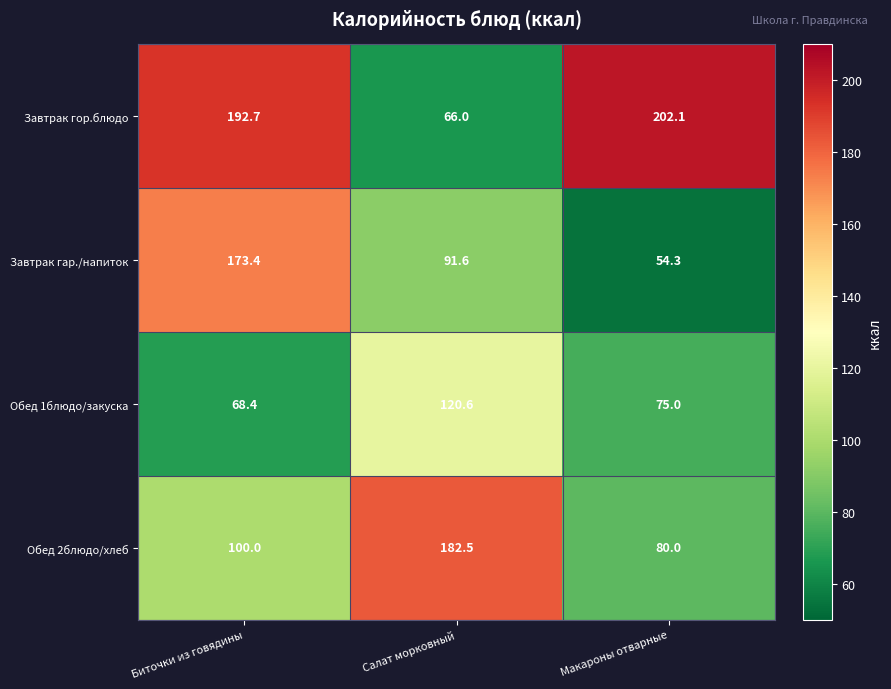

Rank the series by their average value, from highest to lowest.

Завтрак гор.блюдо, Обед 2блюдо/хлеб, Завтрак гар./напиток, Обед 1блюдо/закуска